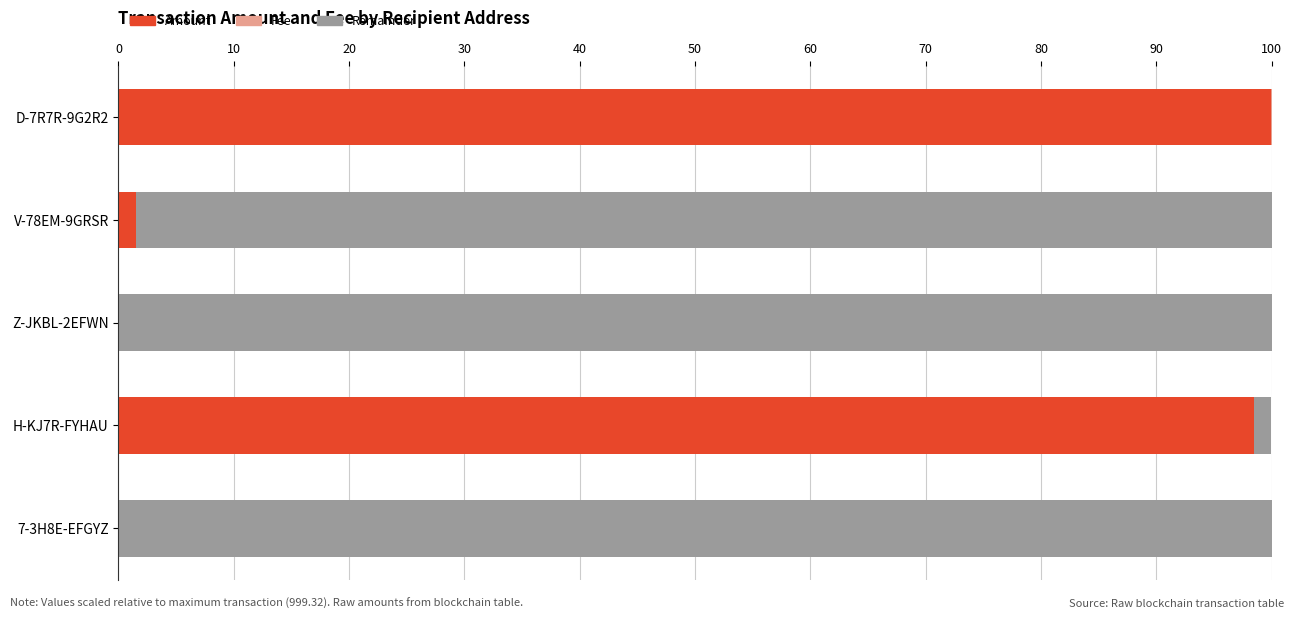

The value of Amount at H-KJ7R-FYHAU is 39.2. True or false?

False